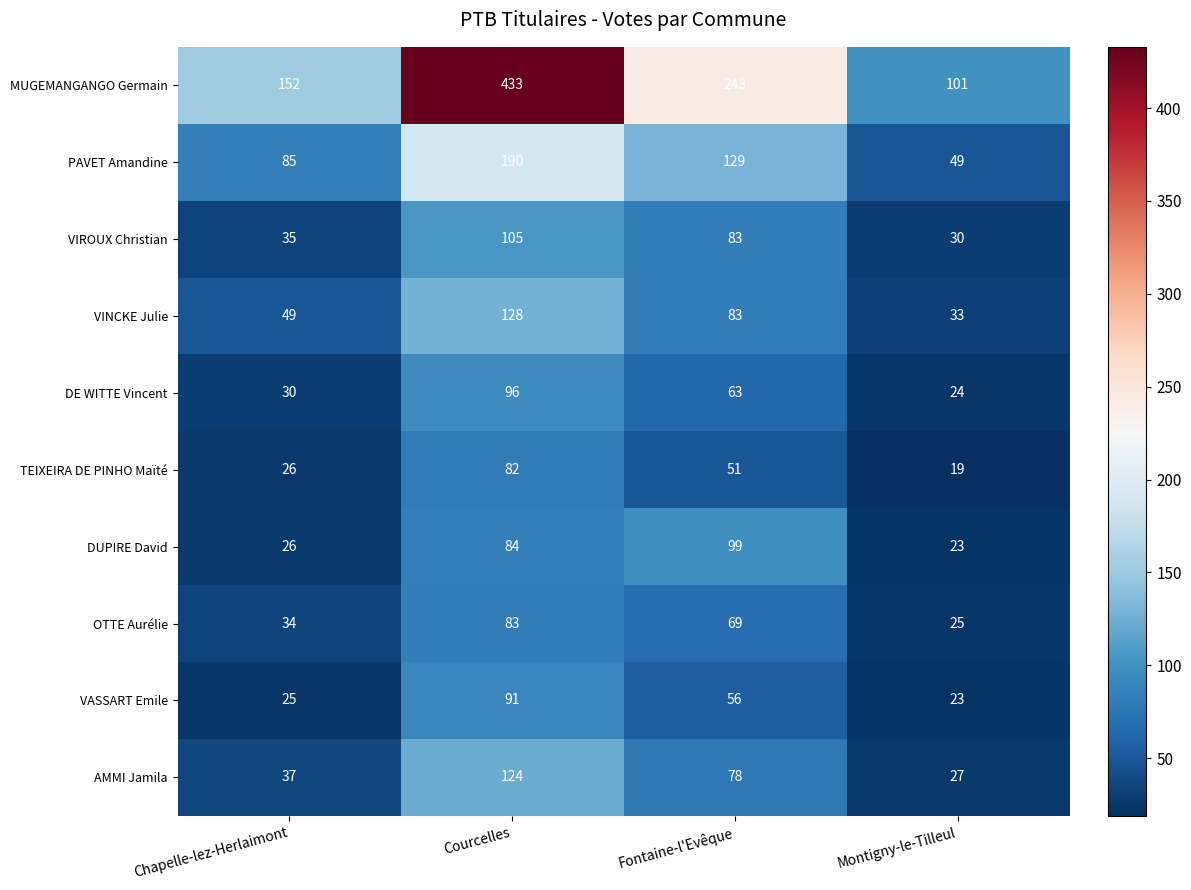

What is the greatest value displayed?

433